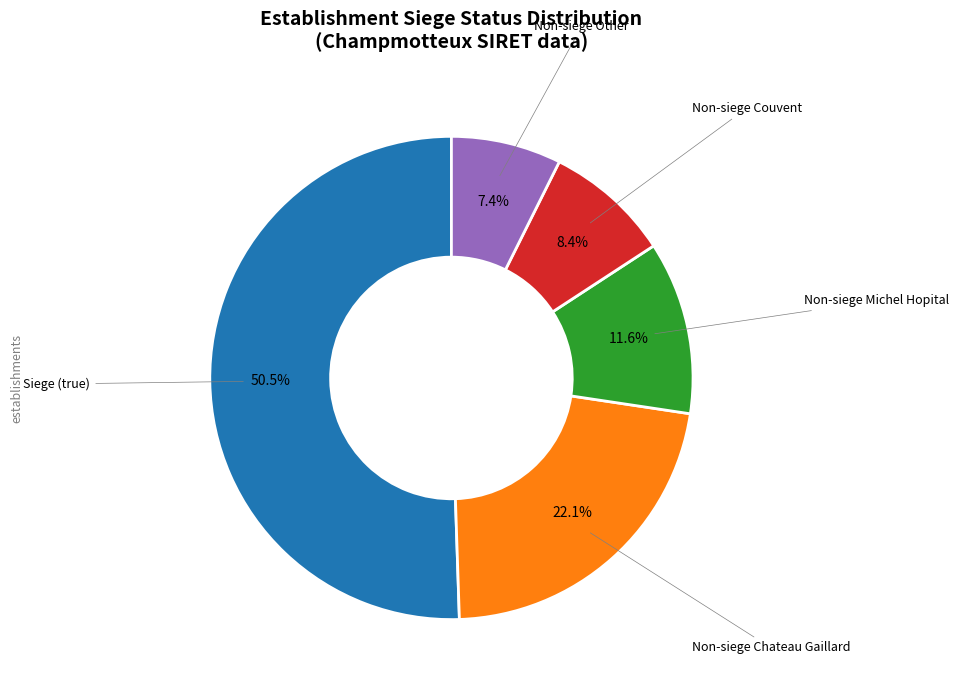

Is there a majority slice in this chart?

Yes